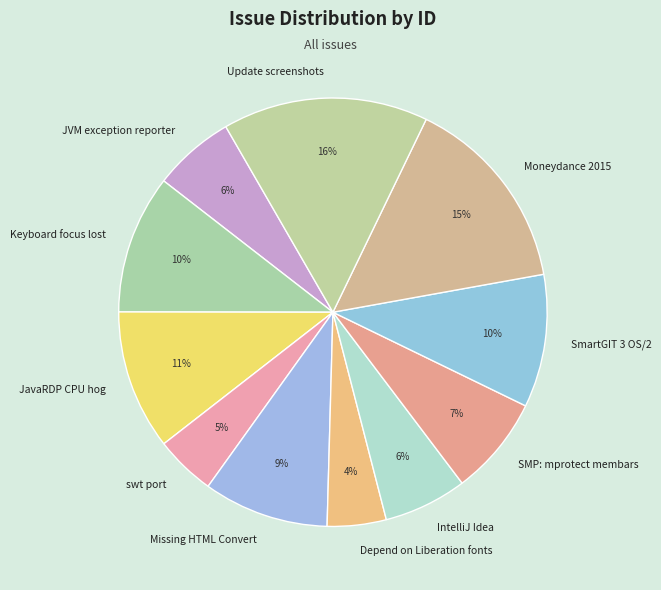

To the nearest percent, what is the combined percentage of SmartGIT 3 OS/2 and Moneydance 2015?

25%